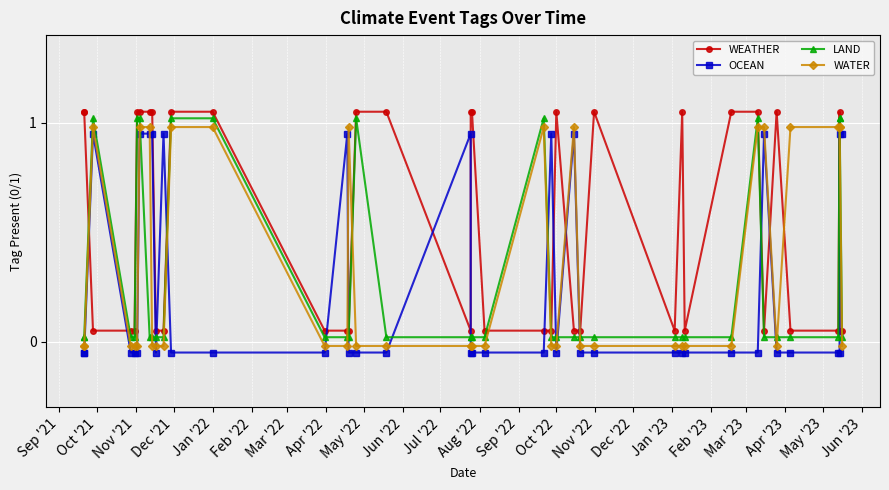

Reading left to right, transcribe all the data shown in this chart.

WEATHER: 1.1	1.1	0.1	0.1	0.1	1.1	1.1	1.1	1.1	0.1	0.1	1.1	1.1	0.1	0.1	0.1	1.1	1.1	0.1	1.1	1.1	0.1	0.1	0.1	1.1	0.1	0.1	1.1	0.1	1.1	0.1	1.1	1.1	0.1	1.1	0.1	0.1	1.1	0.1	0.1
OCEAN: -0.1	-0.1	0.9	-0.1	-0.1	-0.1	0.9	0.9	0.9	-0.1	0.9	-0.1	-0.1	-0.1	0.9	-0.1	-0.1	-0.1	0.9	-0.1	-0.1	-0.1	-0.1	0.9	-0.1	0.9	-0.1	-0.1	-0.1	-0.1	-0.1	-0.1	-0.1	0.9	-0.1	-0.1	-0.1	-0.1	0.9	0.9
LAND: 0.0	0.0	1.0	0.0	0.0	1.0	1.0	0.0	0.0	0.0	0.0	1.0	1.0	0.0	0.0	0.0	1.0	0.0	0.0	0.0	0.0	0.0	1.0	0.0	0.0	0.0	0.0	0.0	0.0	0.0	0.0	0.0	1.0	0.0	0.0	0.0	0.0	1.0	1.0	0.0
WATER: -0.0	-0.0	1.0	-0.0	-0.0	-0.0	1.0	1.0	-0.0	-0.0	-0.0	1.0	1.0	-0.0	-0.0	1.0	-0.0	-0.0	-0.0	-0.0	-0.0	-0.0	1.0	-0.0	-0.0	1.0	-0.0	-0.0	-0.0	-0.0	-0.0	-0.0	1.0	1.0	-0.0	1.0	1.0	1.0	1.0	-0.0